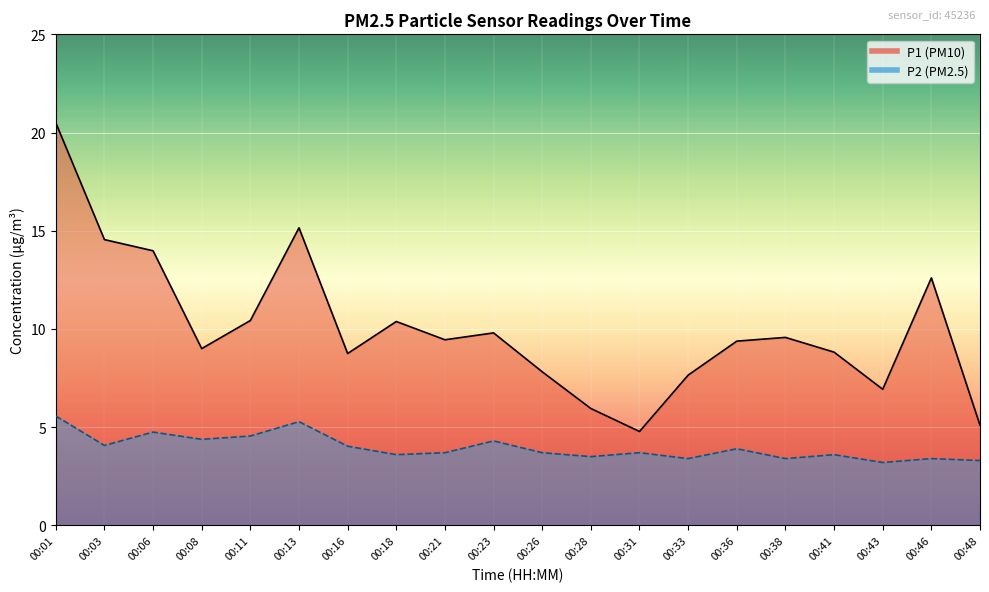

True or false: P1 and P2 cross at least once.

False